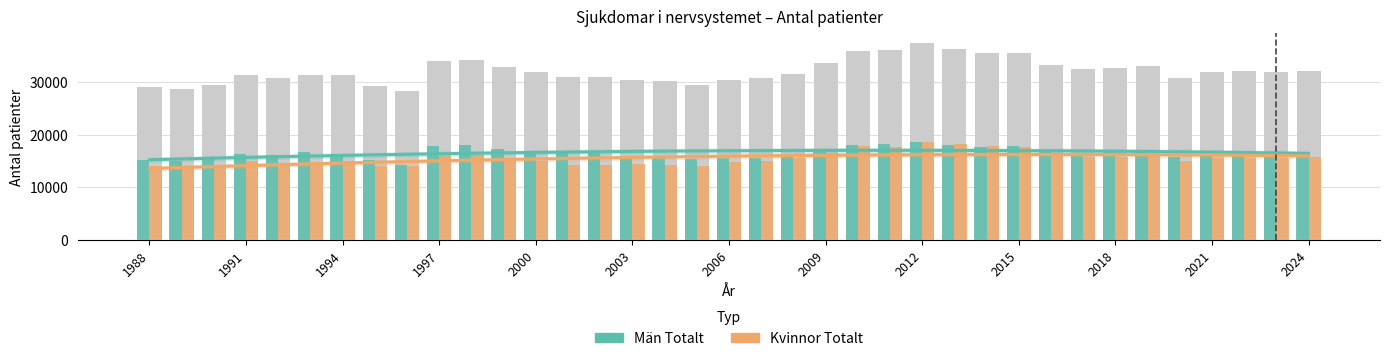

What is the sum of all Kvinnor Totalt values?

573652.0